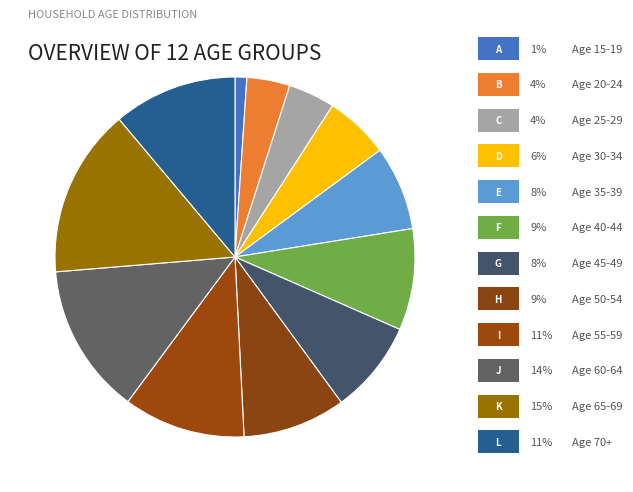

Count the number of slices in the pie.

12